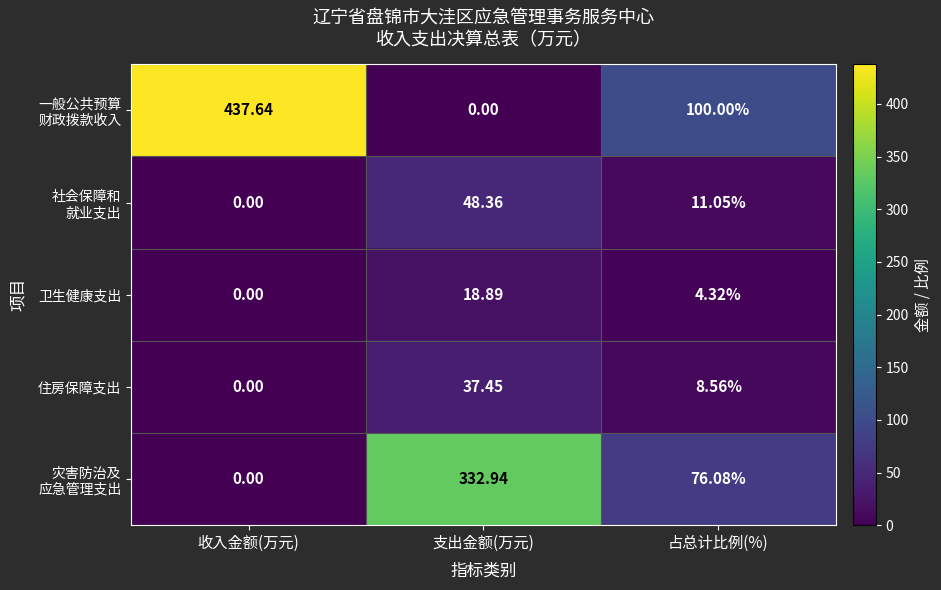

At which label does 卫生健康支出 reach its peak?

支出金额(万元)